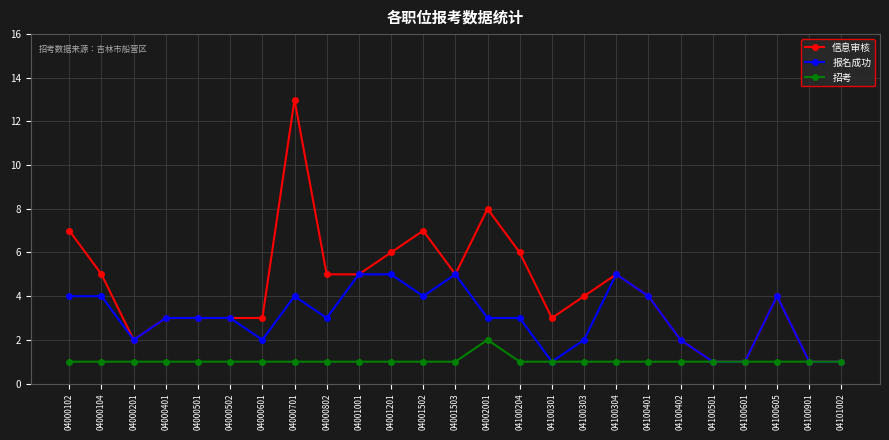

Reading left to right, what are all the values shown in this chart?

信息审核: 04000102=7	04000104=5	04000201=2	04000401=3	04000501=3	04000502=3	04000601=3	04000701=13	04000802=5	04001001=5	04001201=6	04001502=7	04001503=5	04002001=8	04100204=6	04100301=3	04100303=4	04100304=5	04100401=4	04100402=2	04100501=1	04100601=1	04100605=4	04100901=1	04101002=1
报名成功: 04000102=4	04000104=4	04000201=2	04000401=3	04000501=3	04000502=3	04000601=2	04000701=4	04000802=3	04001001=5	04001201=5	04001502=4	04001503=5	04002001=3	04100204=3	04100301=1	04100303=2	04100304=5	04100401=4	04100402=2	04100501=1	04100601=1	04100605=4	04100901=1	04101002=1
招考: 04000102=1	04000104=1	04000201=1	04000401=1	04000501=1	04000502=1	04000601=1	04000701=1	04000802=1	04001001=1	04001201=1	04001502=1	04001503=1	04002001=2	04100204=1	04100301=1	04100303=1	04100304=1	04100401=1	04100402=1	04100501=1	04100601=1	04100605=1	04100901=1	04101002=1